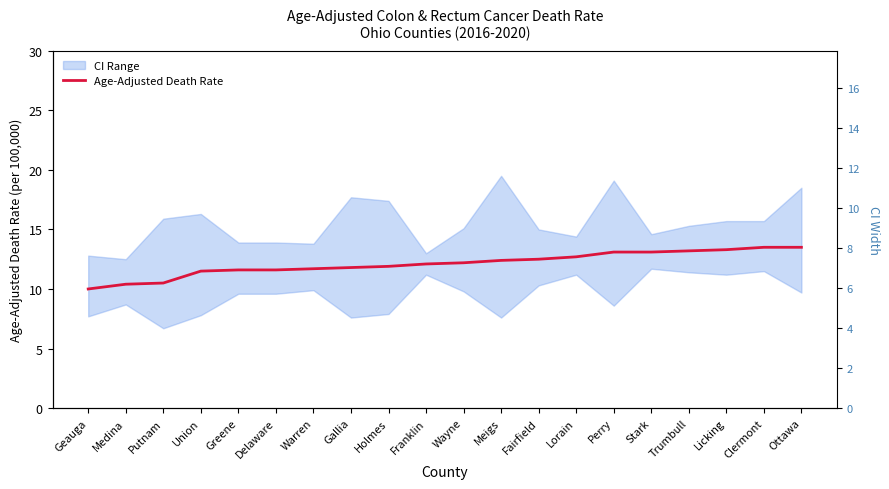

What is the minimum value shown in the chart?

10.0